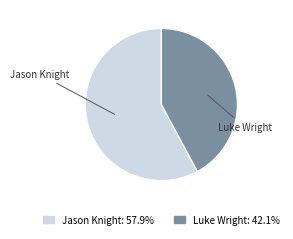

Is there a majority slice in this chart?

Yes